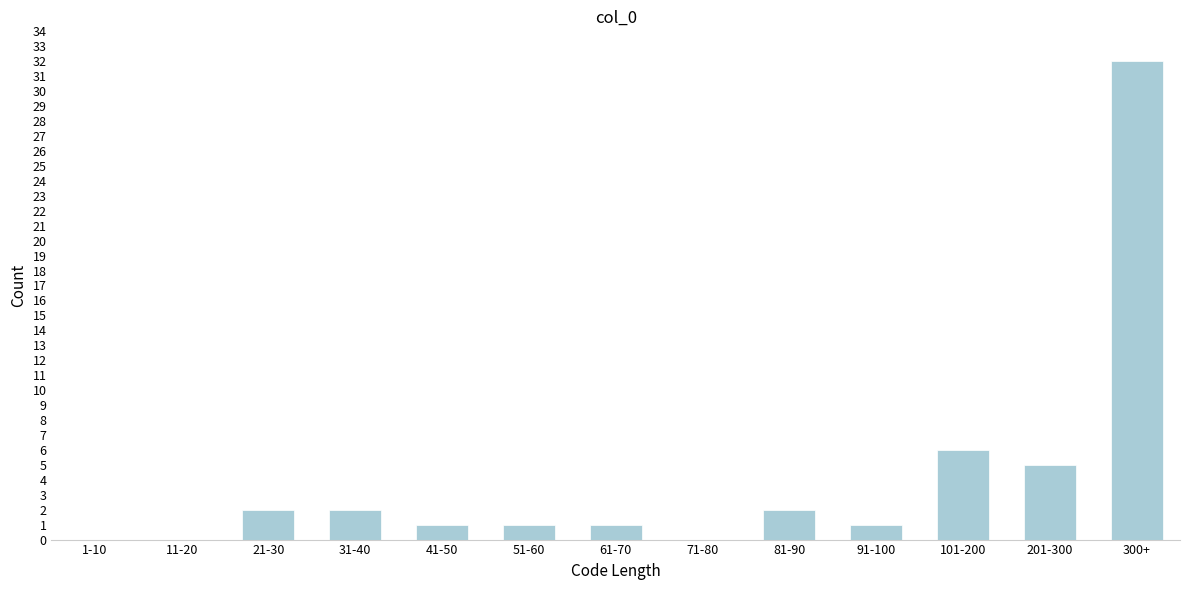

Reading right to left, transcribe all the data shown in this chart.

300+=32	201-300=5	101-200=6	91-100=1	81-90=2	71-80=0	61-70=1	51-60=1	41-50=1	31-40=2	21-30=2	11-20=0	1-10=0